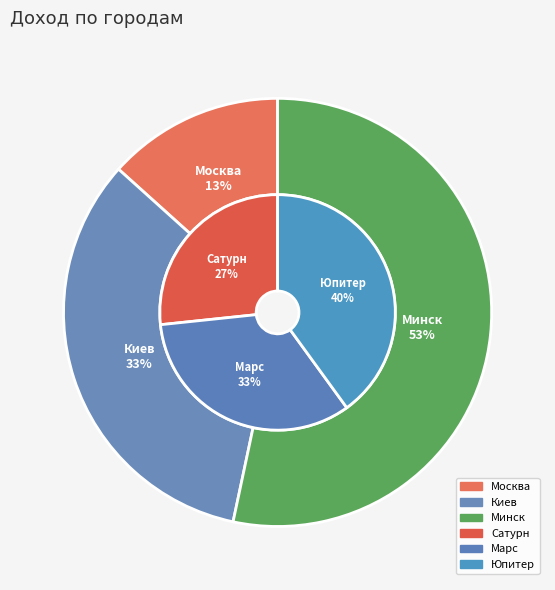

Which has a higher value, Киев or Москва?

Киев